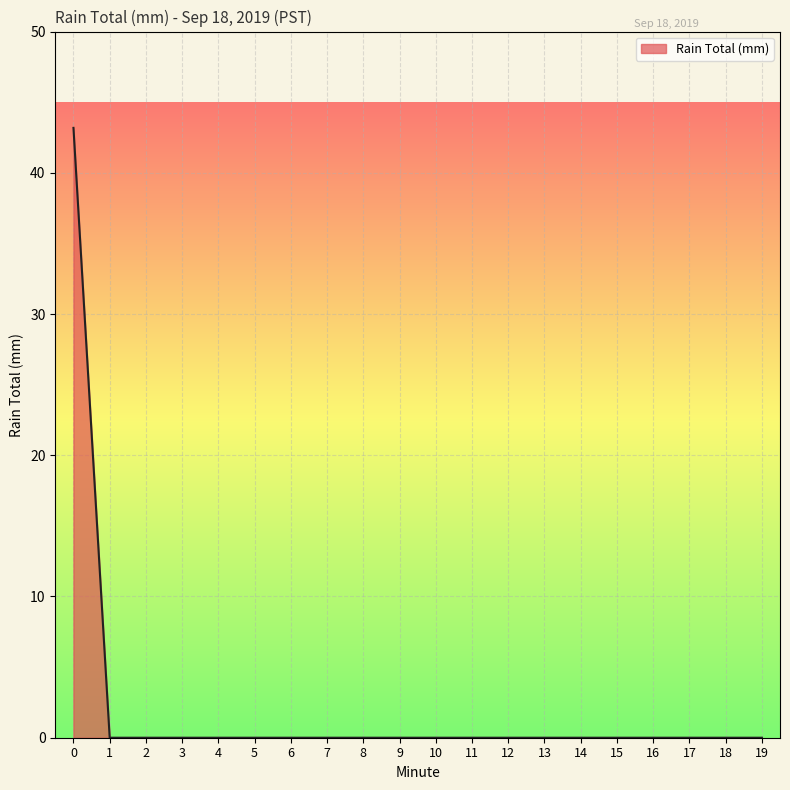

What is the average value?

2.2